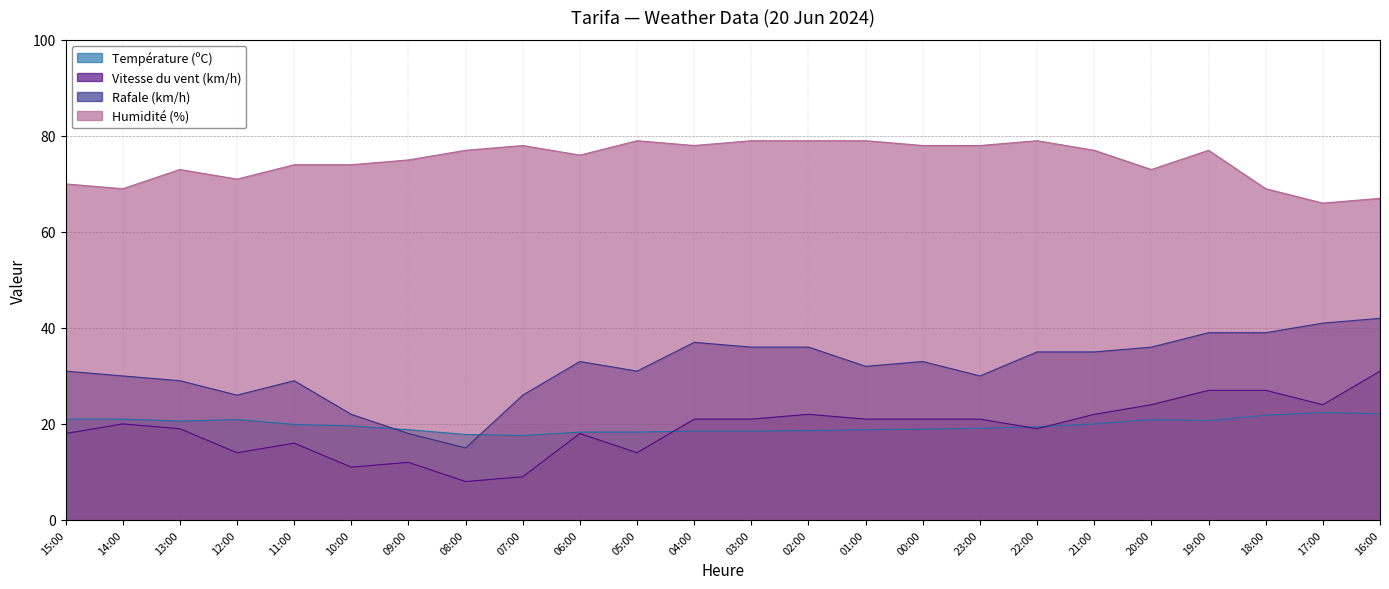

What position from the right is 06:00?

15